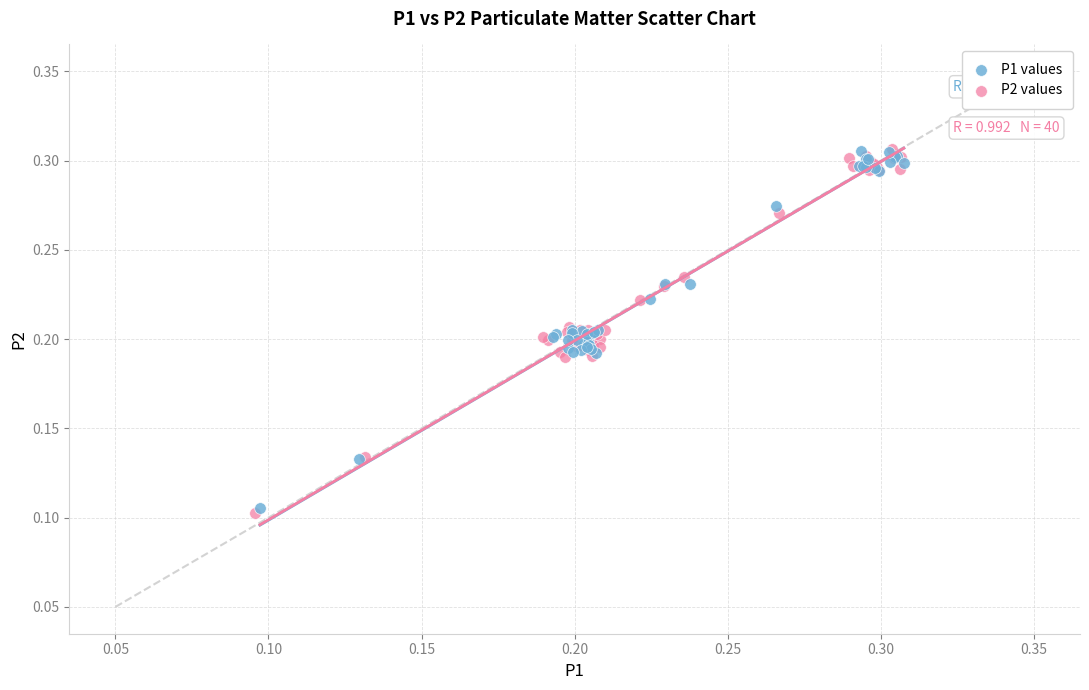

Which series has the widest spread of Y values?

P2 values